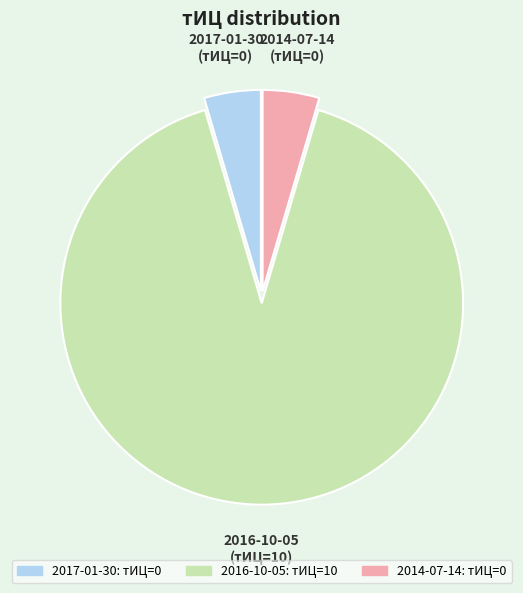

Does any single category account for the majority?

Yes